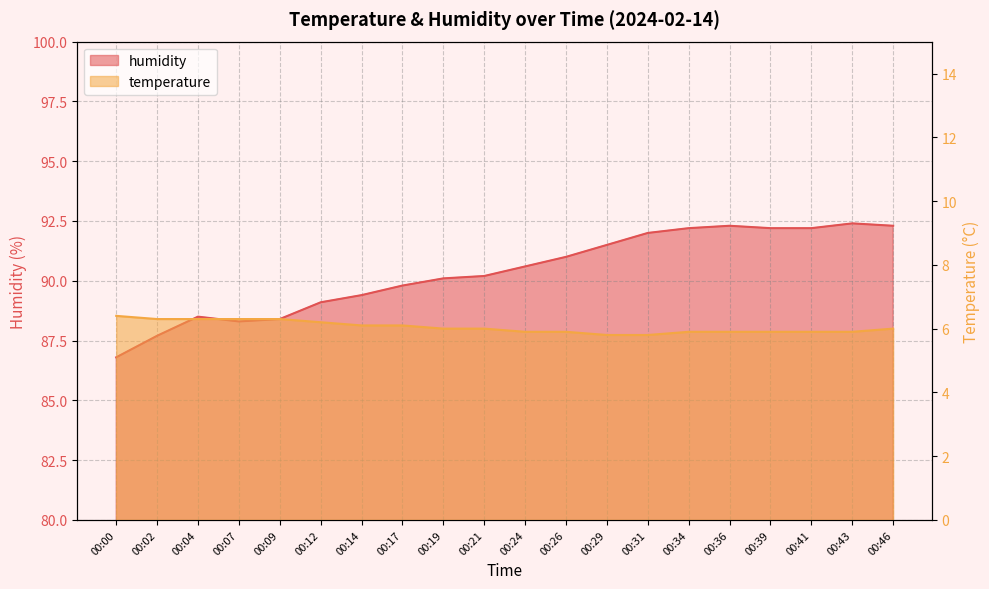

Where does the temperature series first go above 6?

00:00